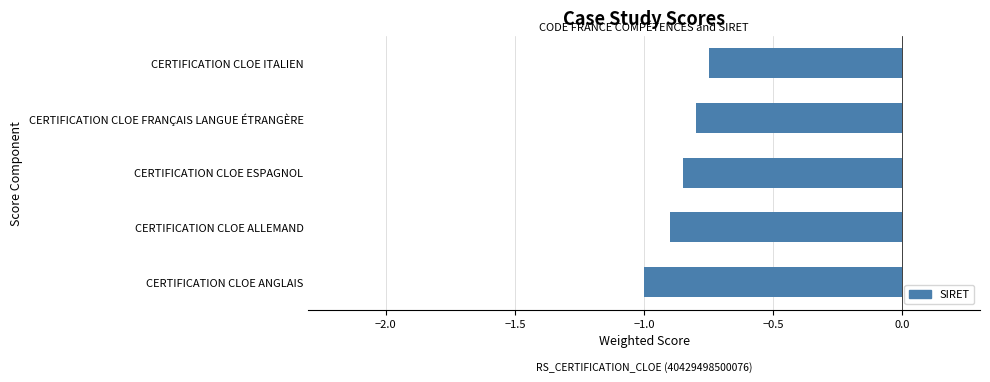

What is the sum of all values?

-4.3